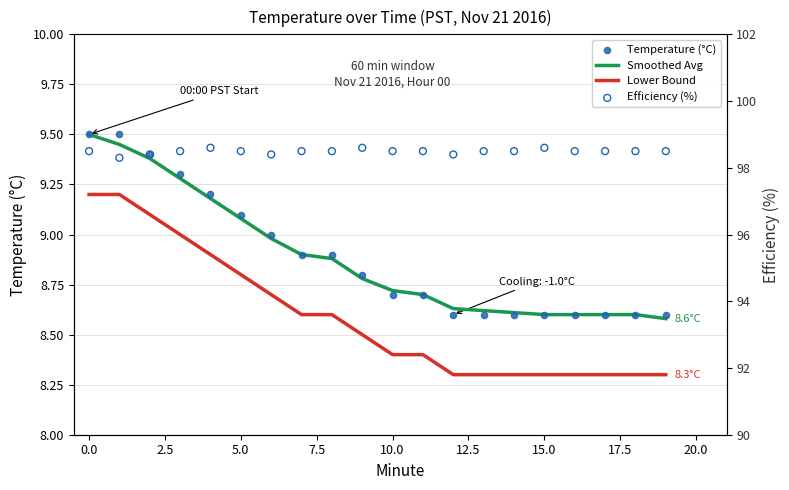

What is the total value across all series at 17?

124.0